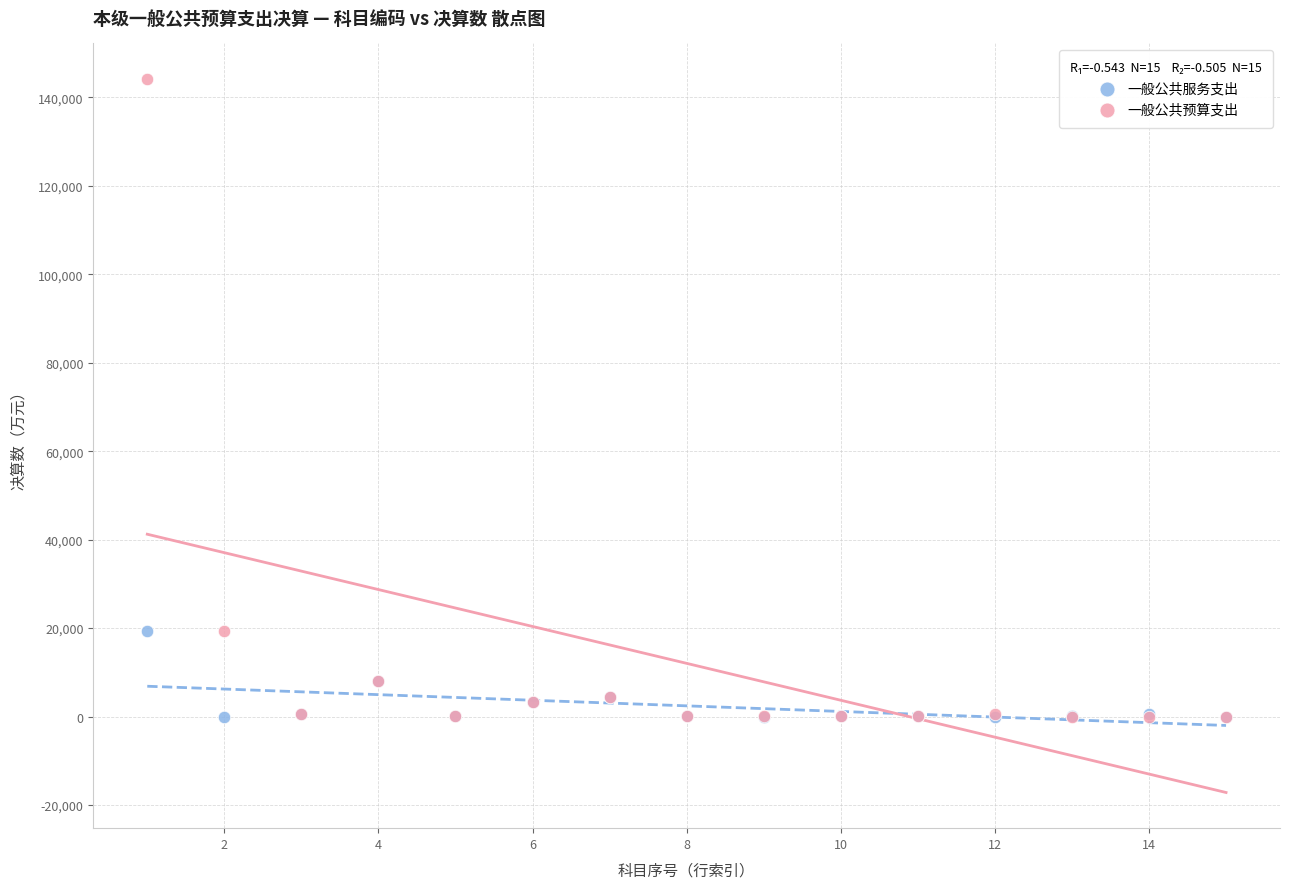

Which series reaches the maximum Y coordinate?

一般公共预算支出